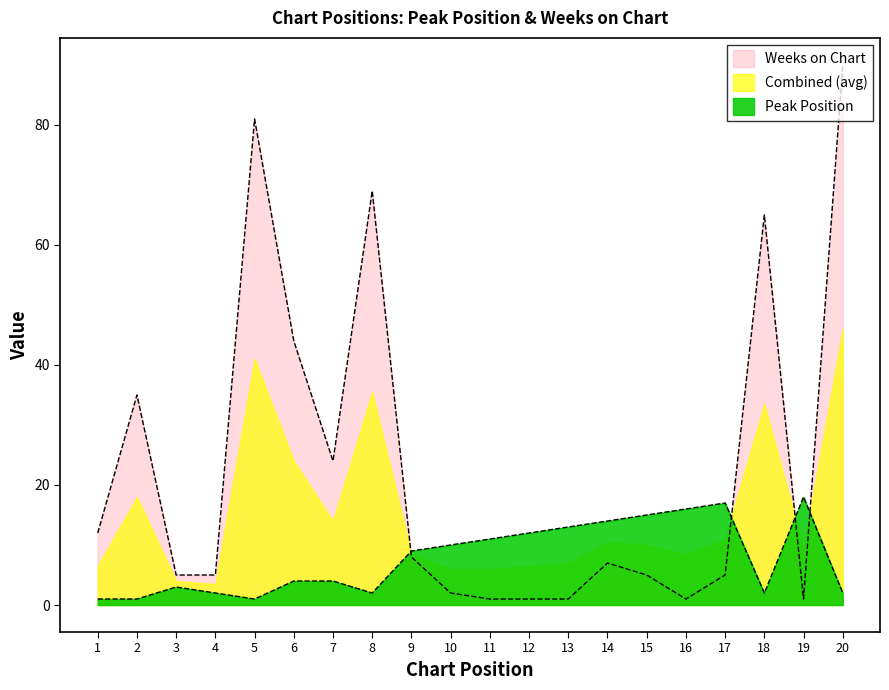

What is the difference between the maximum and minimum values in the Peak Position series?

17.0